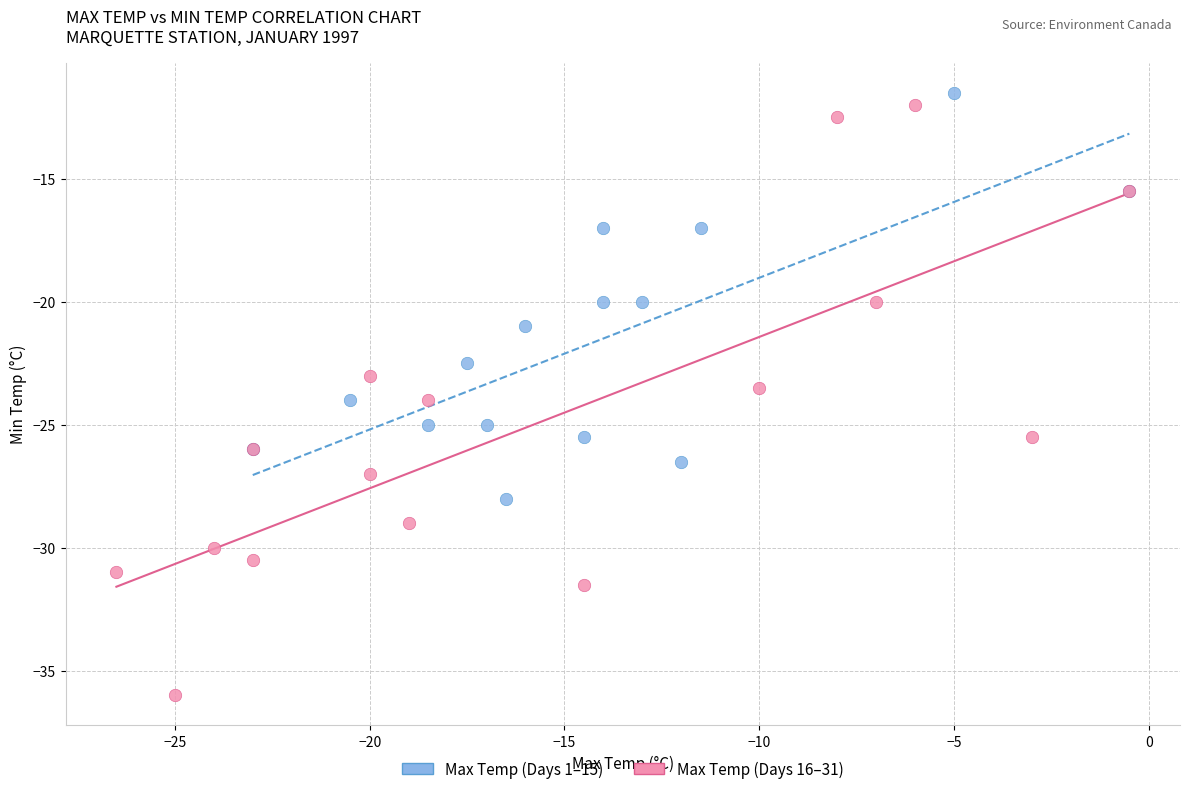

Which series reaches the minimum Y coordinate?

Max Temp (Days 16–31)